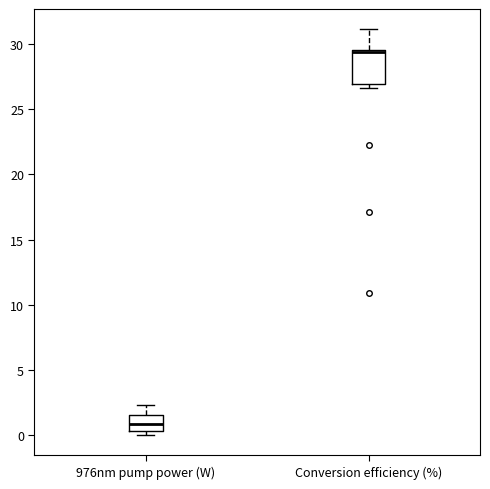

Reading left to right, read every box against the y-axis: the position of its median line, the range the box covers, and the ends of its whiskers. The values are not printed on the chart, so give them approximately, as read against the axis.

976nm pump power (W): median 1.0, box 0.5 to 1.5, whiskers 0.0 to 2.5
Conversion efficiency (%): median 29.5 (just below the box's upper edge), box 27.0 to 29.5, whiskers 26.5 to 31.0